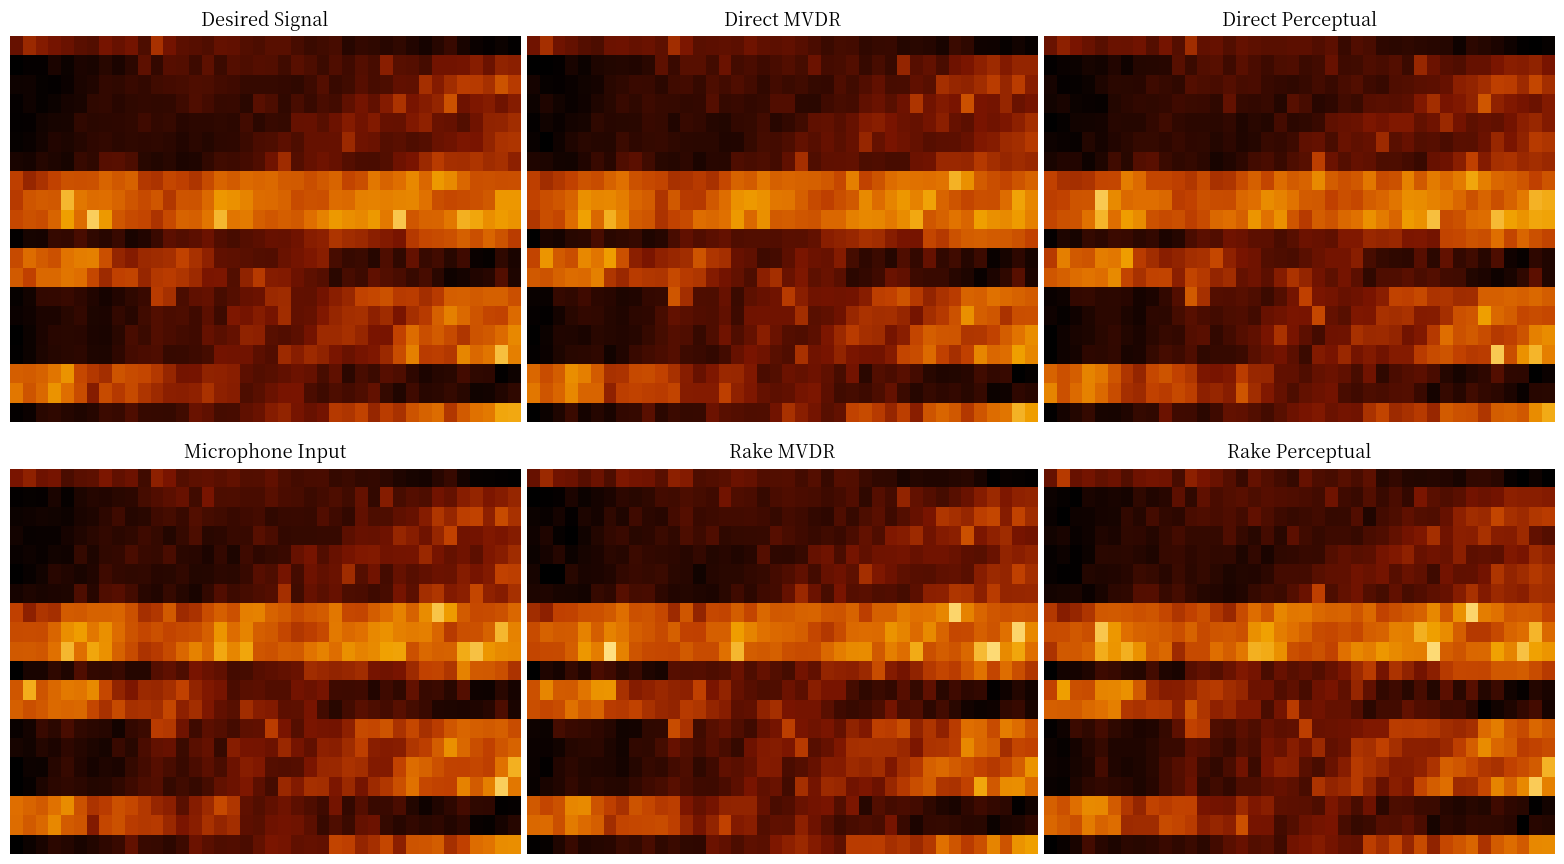

Which category has the highest value across all series?

30